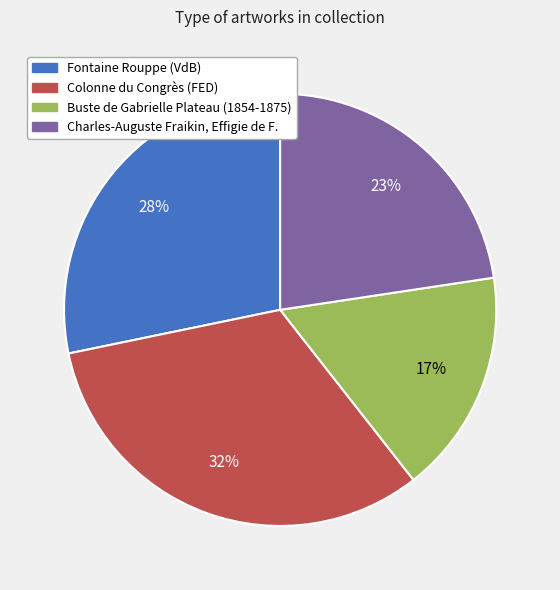

Combined, do Charles-Auguste Fraikin, Effigie de F. and Buste de Gabrielle Plateau (1854-1875) account for over 50%?

No